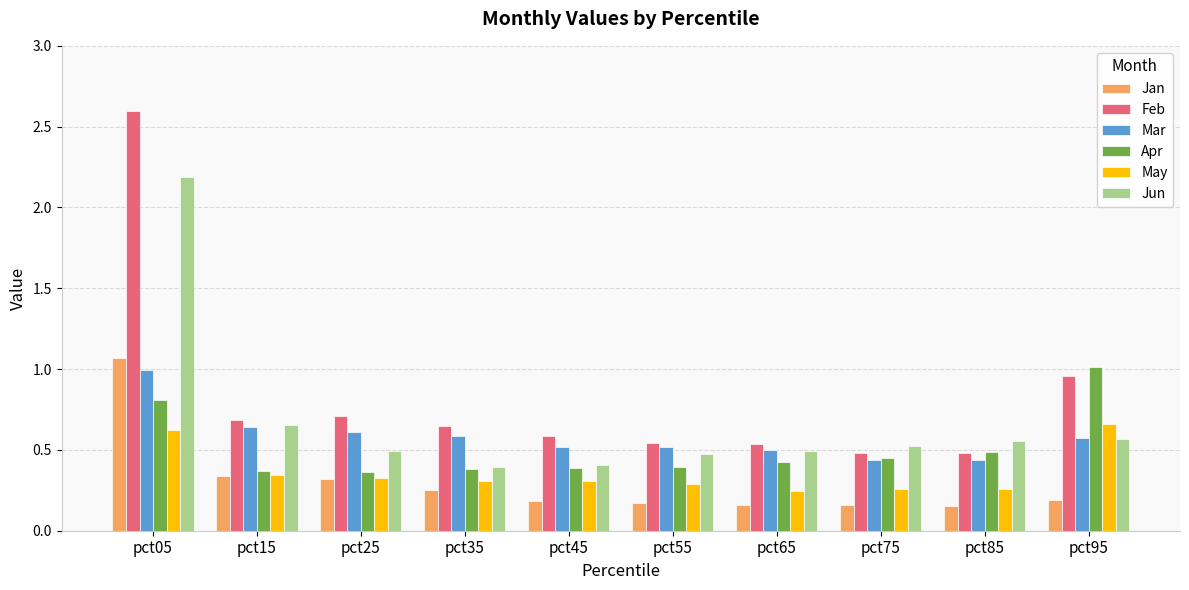

How many bars are there in total?

60